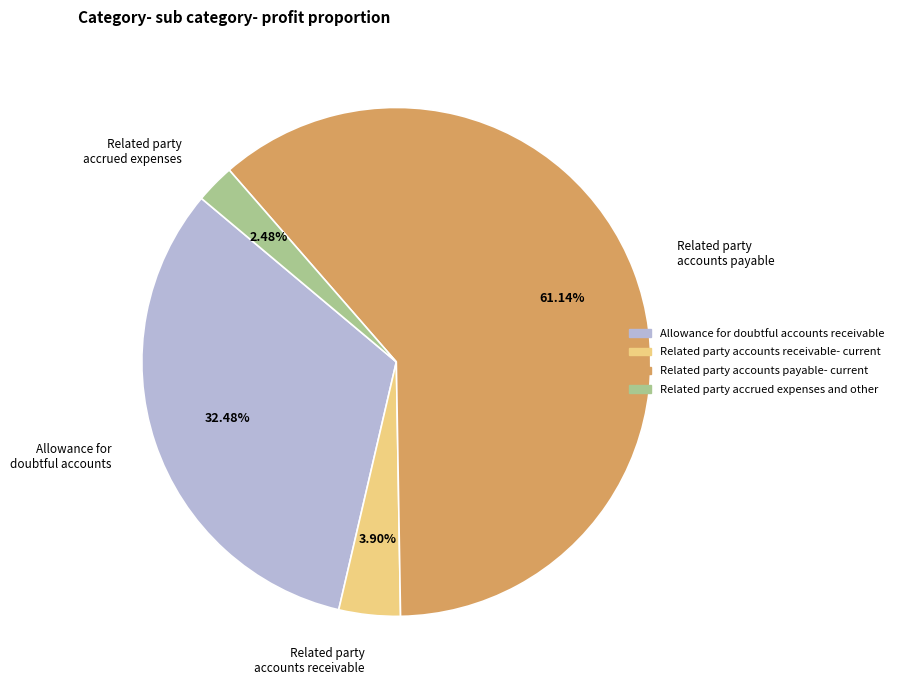

Rank the categories by value from highest to lowest.

Related party accounts payable, Allowance for doubtful accounts, Related party accounts receivable, Related party accrued expenses